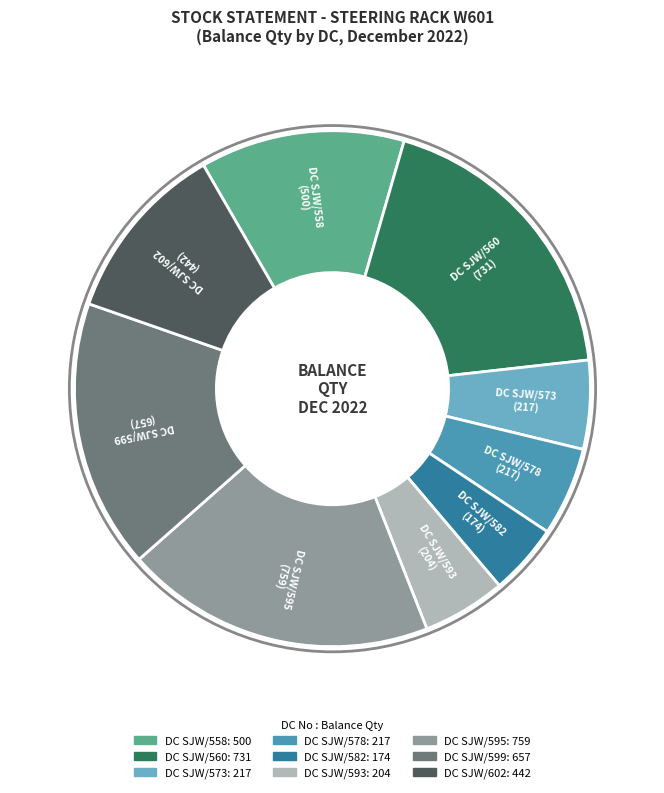

Is there a majority slice in this chart?

No